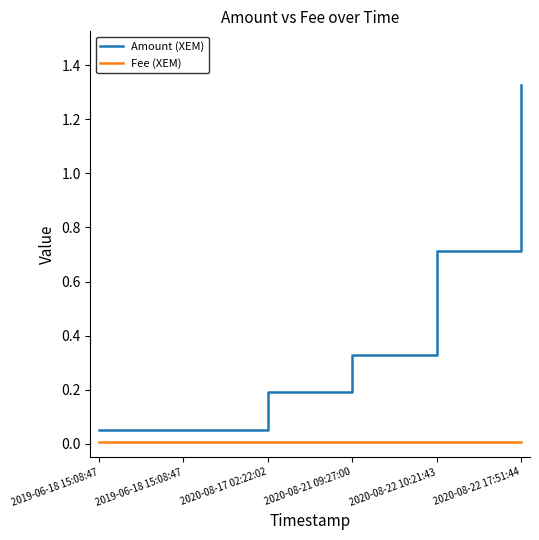

How many series are shown in this chart?

2